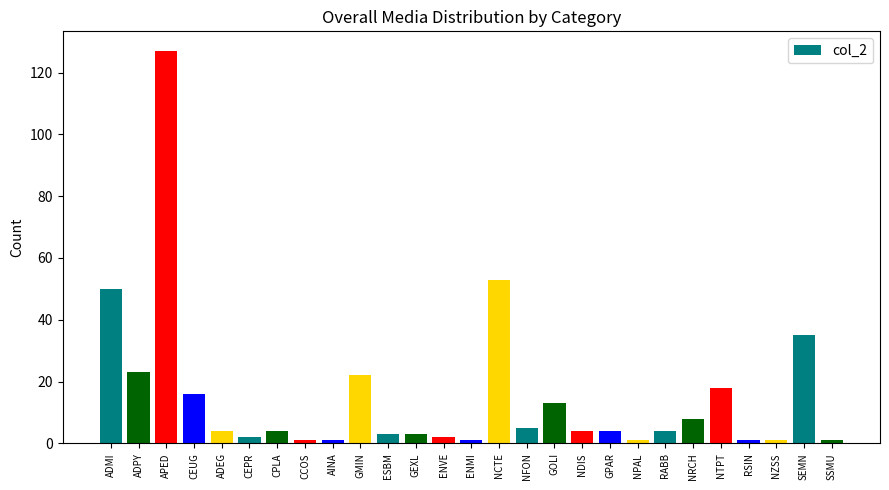

At which label is the value closest to 64?

NCTE